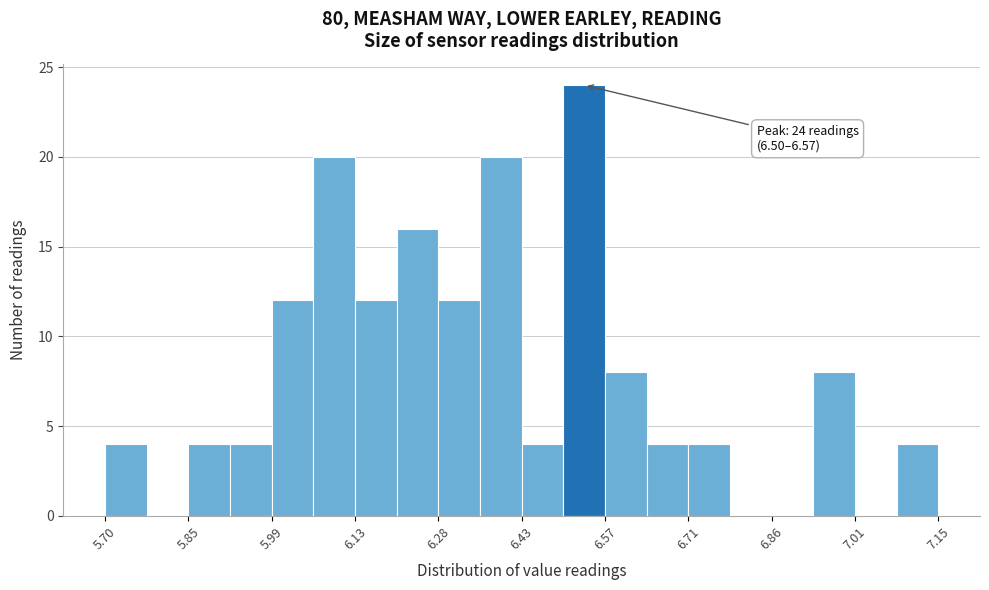

Around what value on the x-axis is the tallest bar? Give the approximate position of its centre, as read against the axis.

6.54